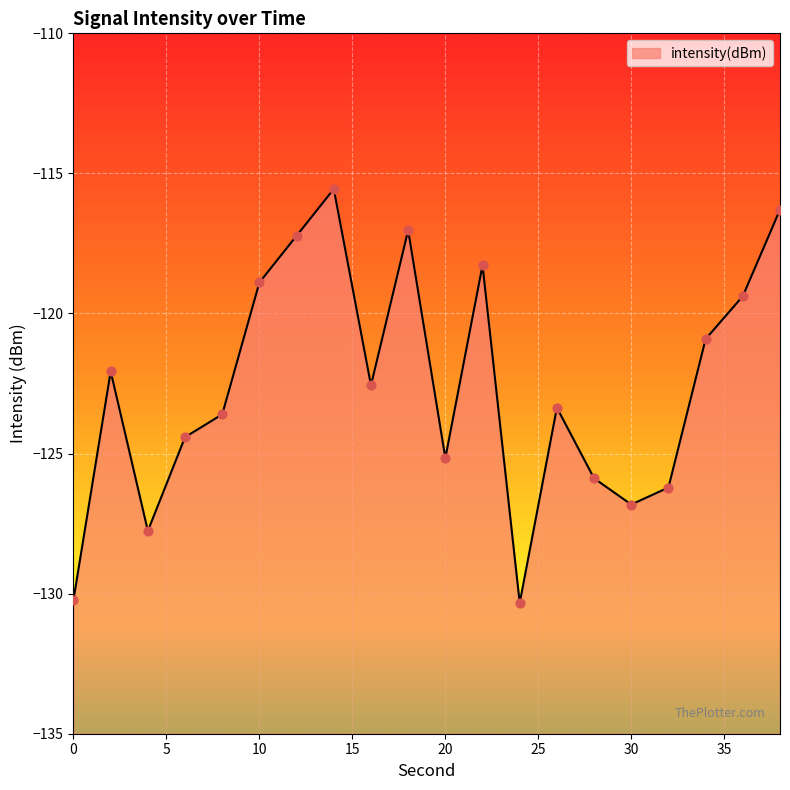

What is the change in value from 16 to 20?

-2.6